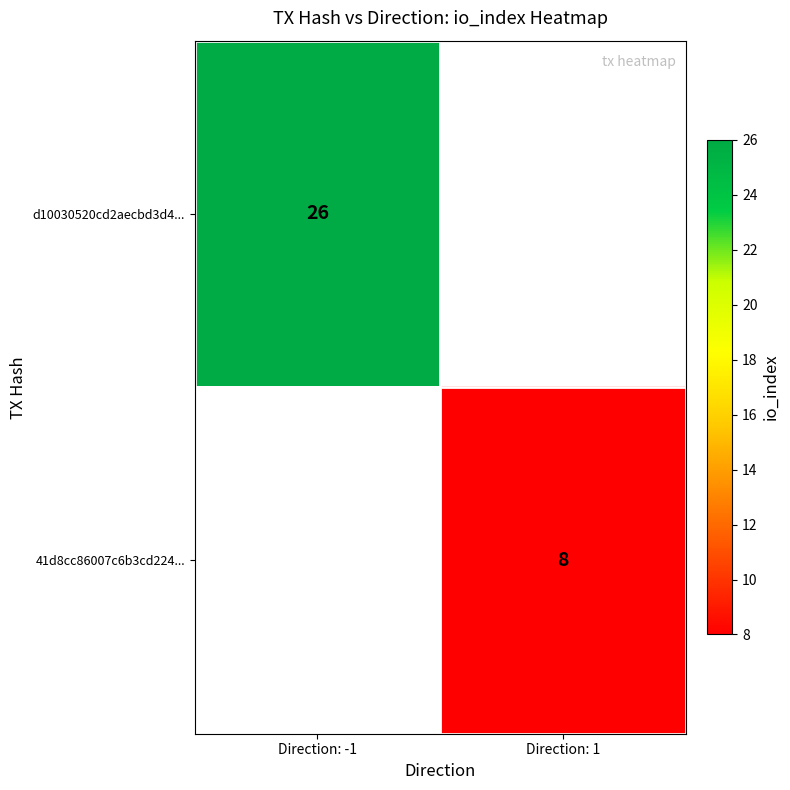

The 41d8cc86007c6b3cd224... series shows 11 at Direction: 1. True or false?

False